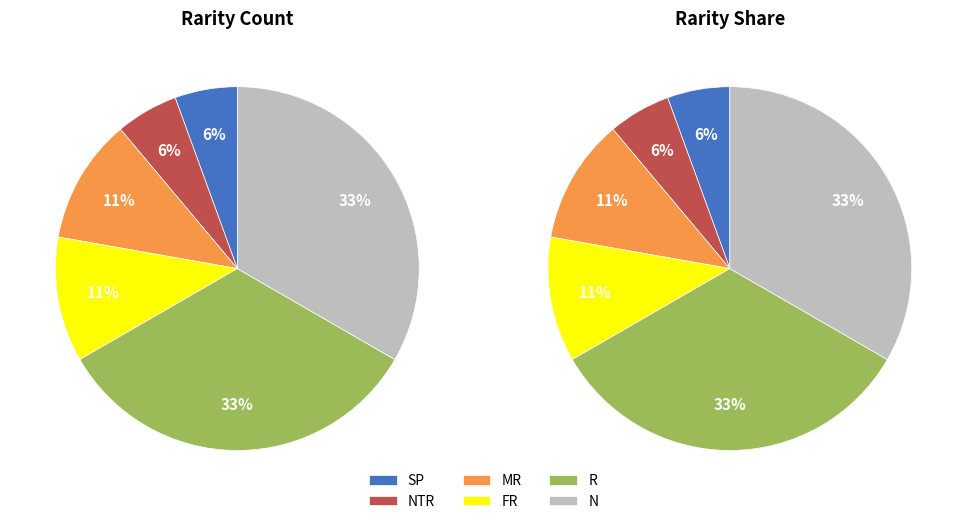

Count the number of slices in the pie.

6